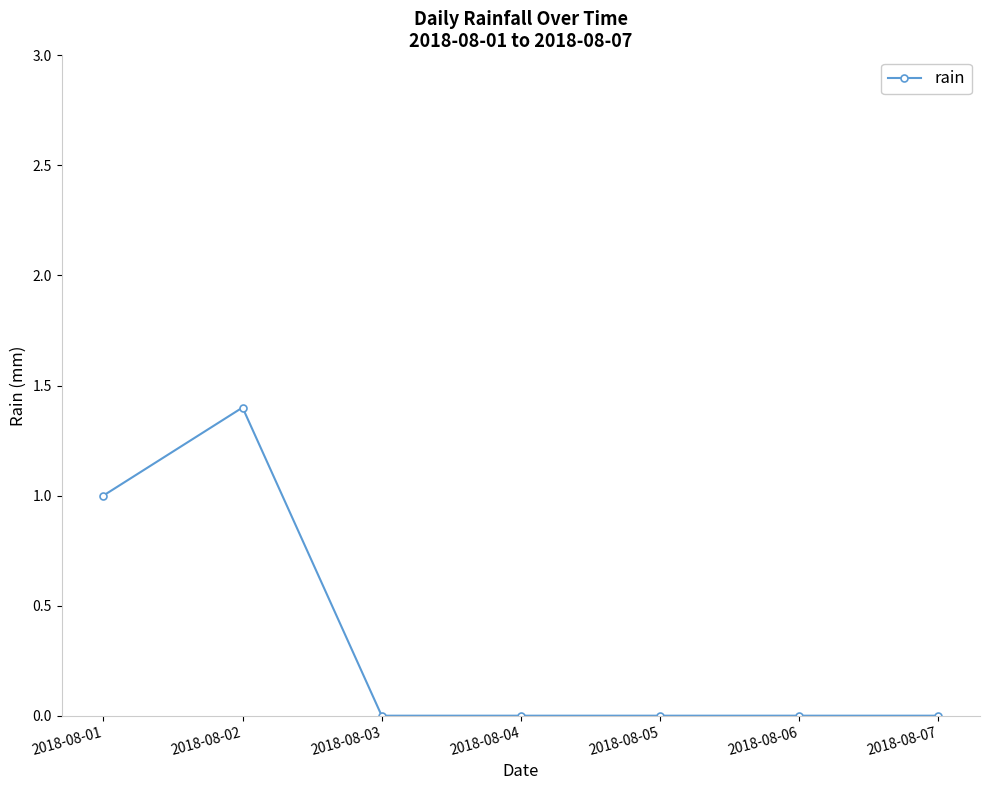

True or false: there are more than 0 points higher than both neighbors.

True